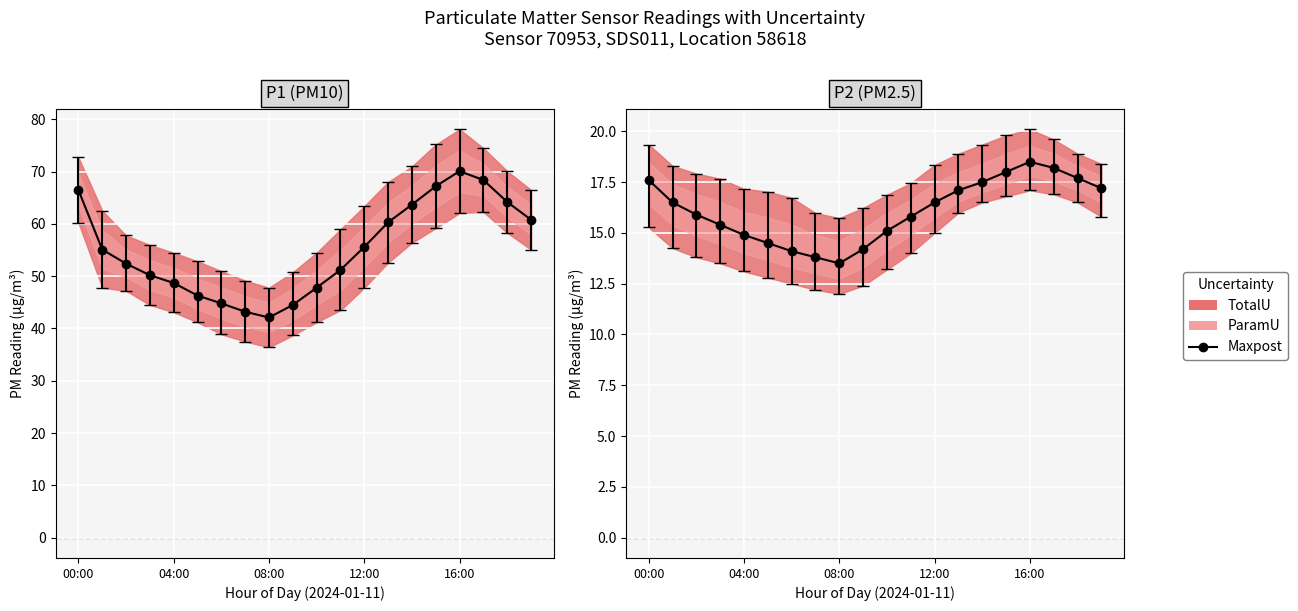

Rank the categories by P2 value from lowest to highest.

08:00, 07:00, 06:00, 09:00, 05:00, 04:00, 10:00, 03:00, 11:00, 02:00, 01:00, 12:00, 13:00, 19:00, 14:00, 00:00, 18:00, 15:00, 17:00, 16:00